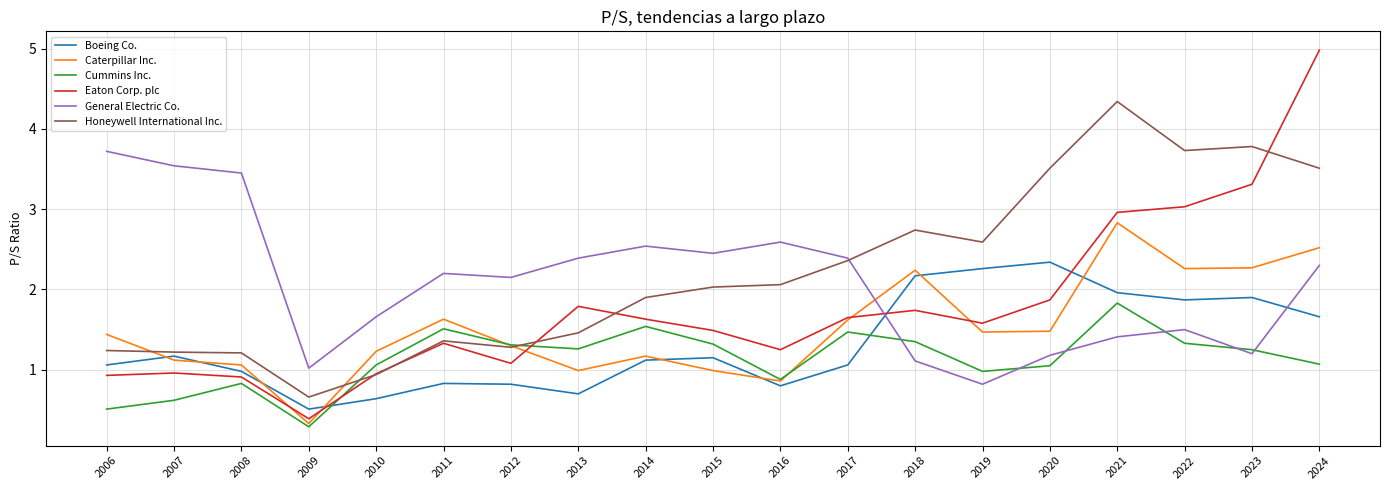

Which series changed the most between 2008 and 2012?

General Electric Co.